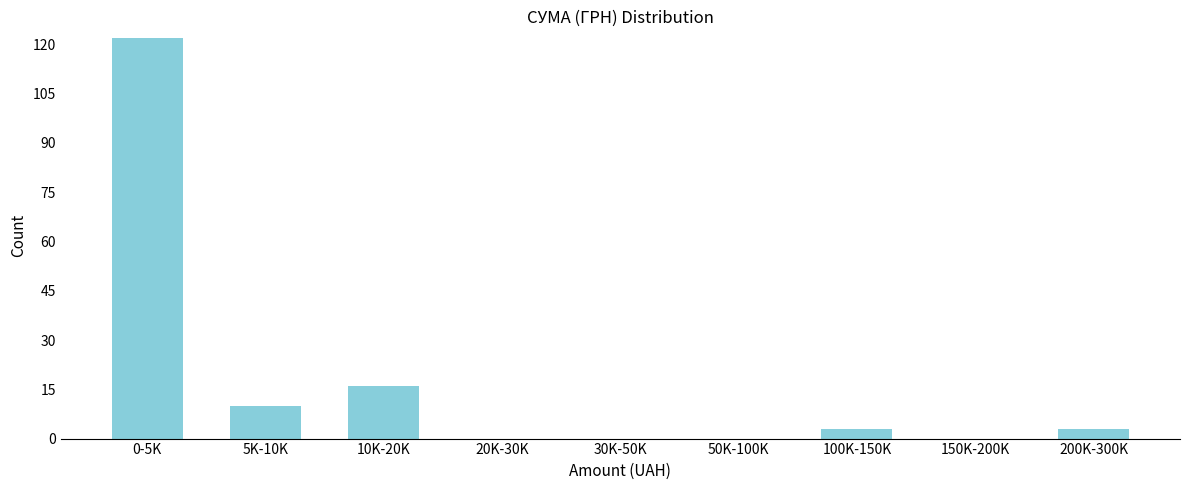

Reading left to right, list all the values displayed in this chart.

0-5K=122	5K-10K=10	10K-20K=16	20K-30K=0	30K-50K=0	50K-100K=0	100K-150K=3	150K-200K=0	200K-300K=3